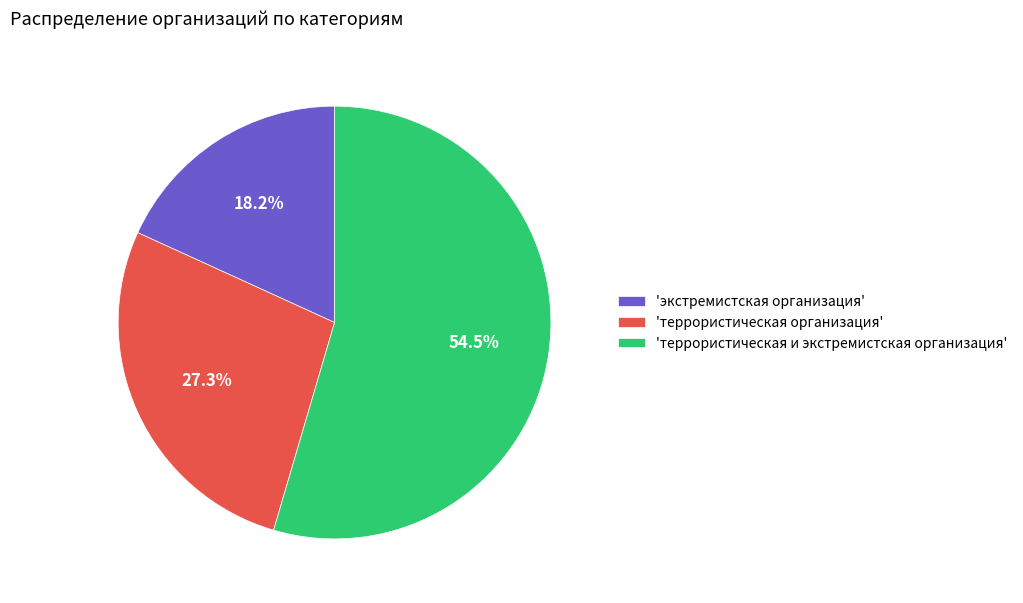

Between 'террористическая и экстремистская организация' and 'экстремистская организация', which is larger?

'террористическая и экстремистская организация'